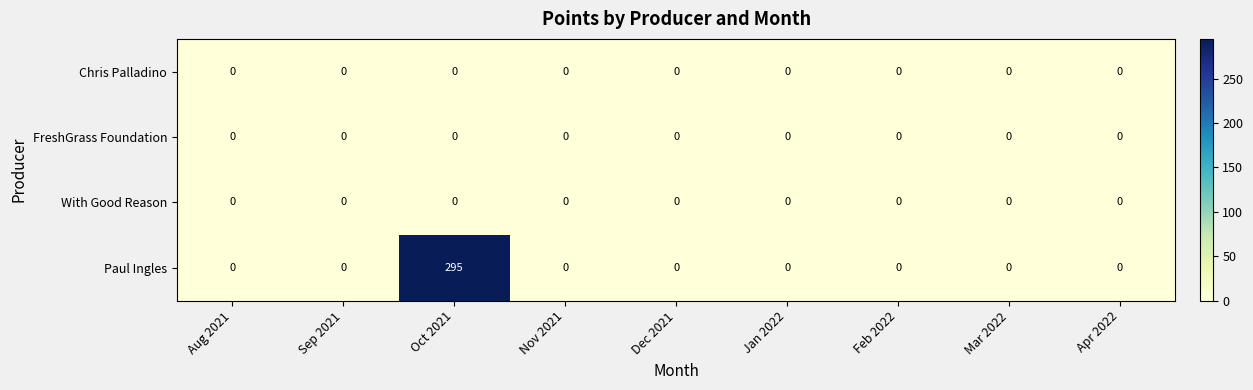

The Paul Ingles series shows 96 at Jan 2022. True or false?

False